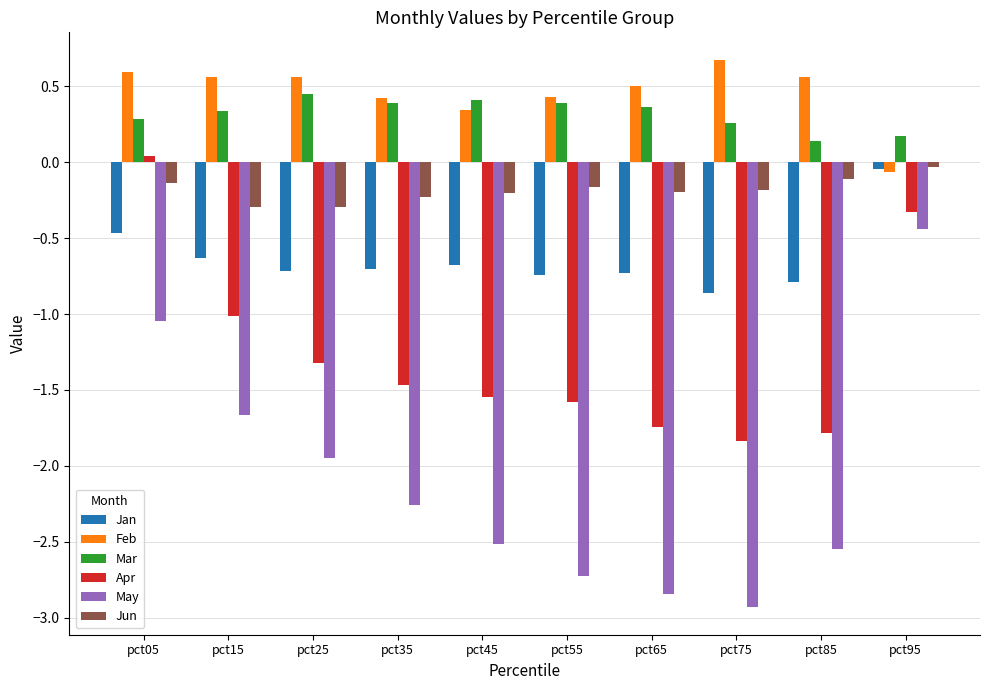

How many bars are there in each group?

6